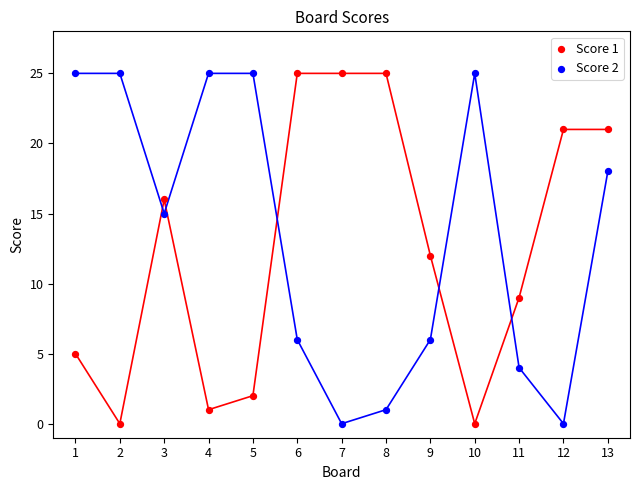

Across all data points, what is the range of Y values (max minus min)?

25